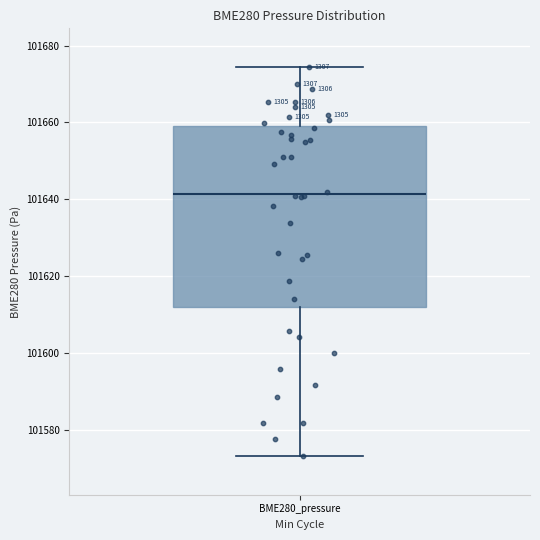

Transcribe this box plot: give where the median line is, the range the box spans, and where the two whiskers end, as read against the y-axis. The values are not printed on the chart, so give them approximately, as read against the axis.

median 101642, box 101612 to 101658, whiskers 101574 to 101674